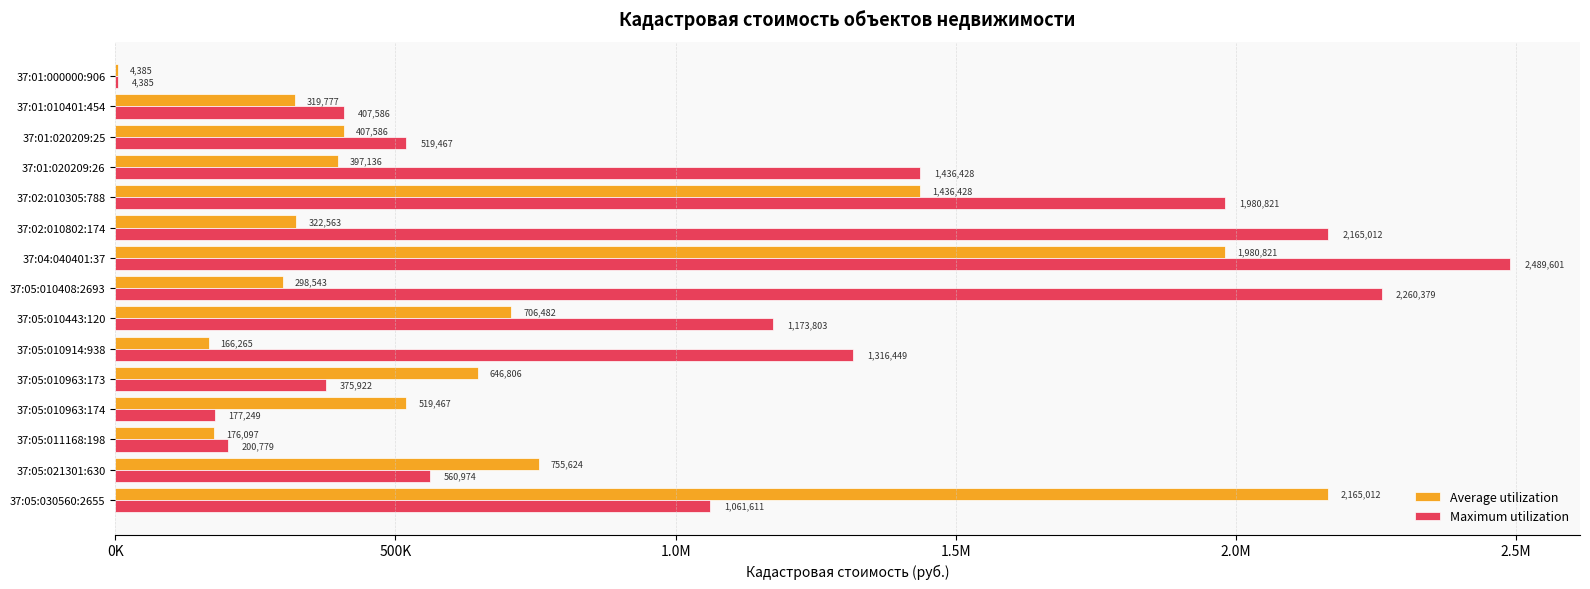

How many data points in Average utilization are less than 407586?

7